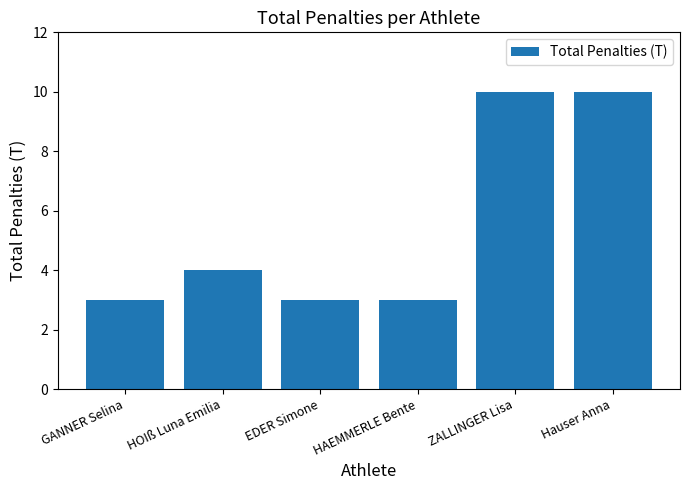

What is the label of the 3rd bar from the left?

EDER Simone